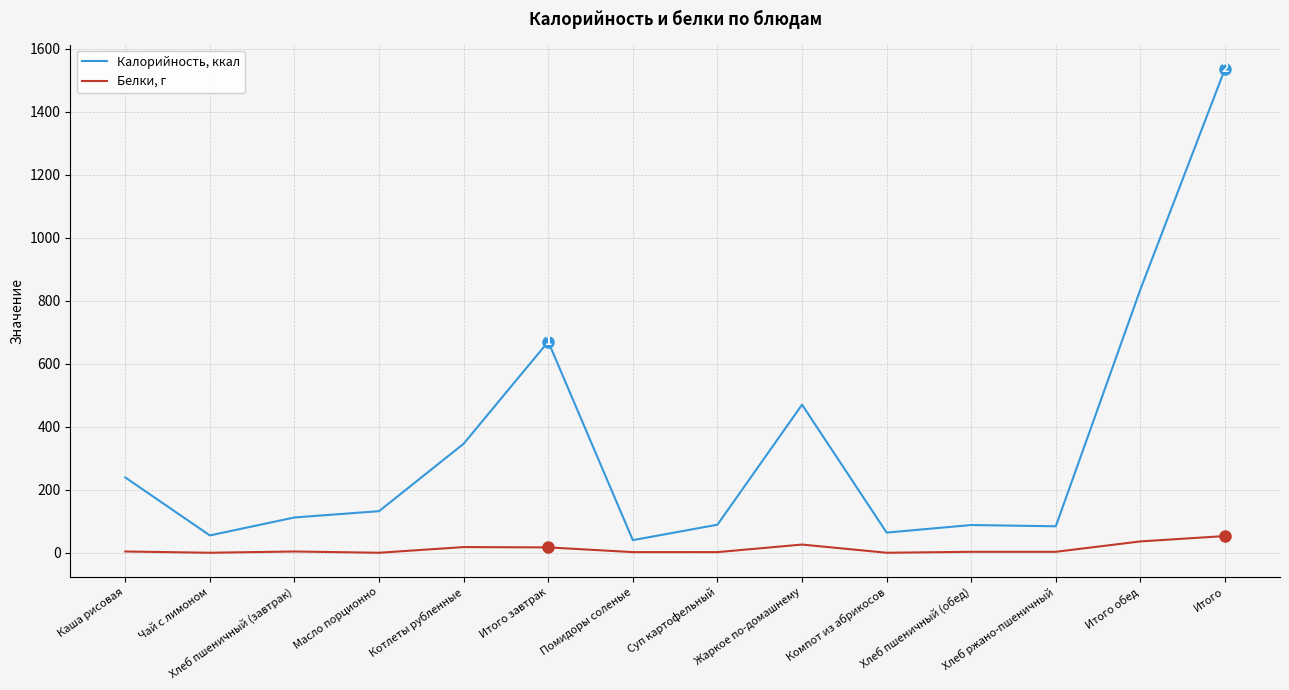

Which series changed the most between Итого обед and Итого?

Калорийность, ккал